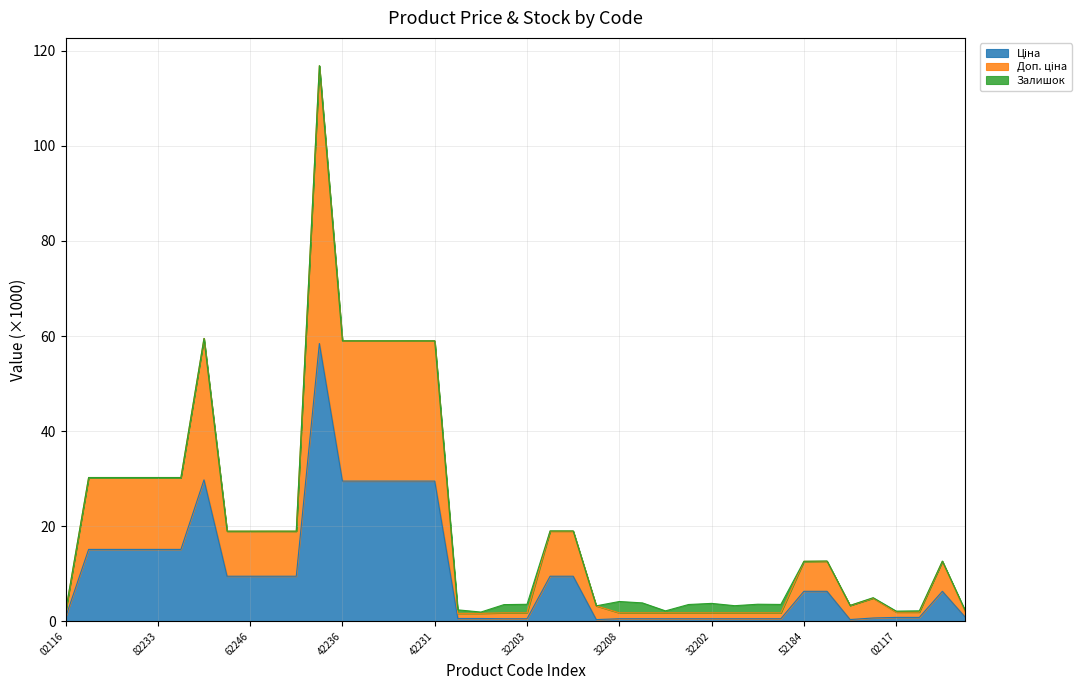

True or false: Доп. ціна has a value of 1.8 at 284032206.

True